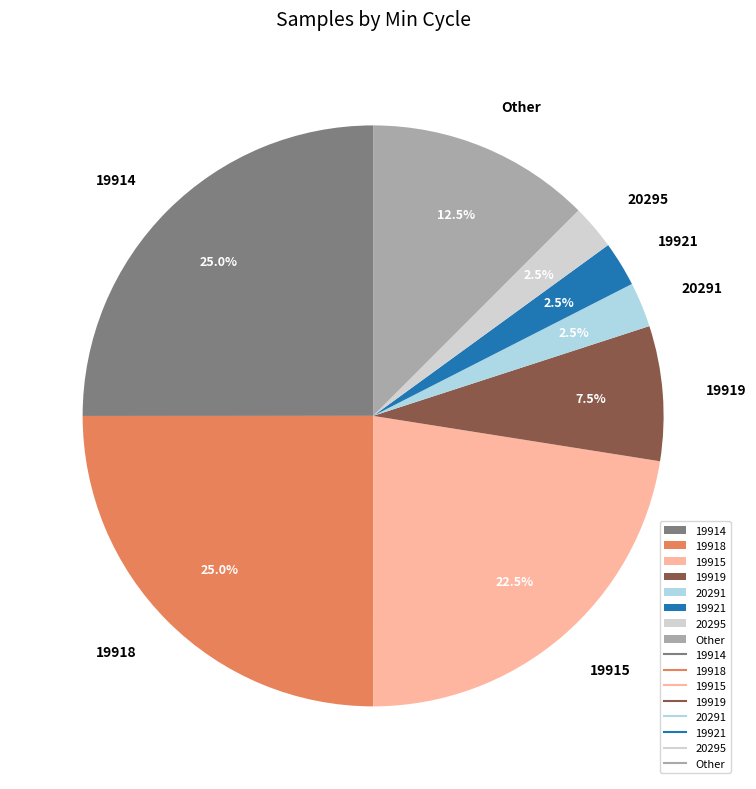

What percentage is the 19914 slice, to the nearest percent?

25%